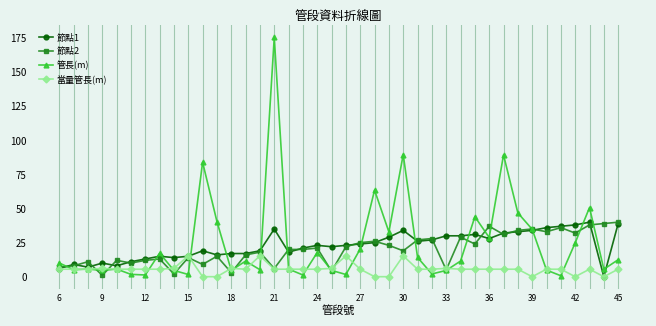

True or false: 管長(m) has more than 1 interior local peaks.

True